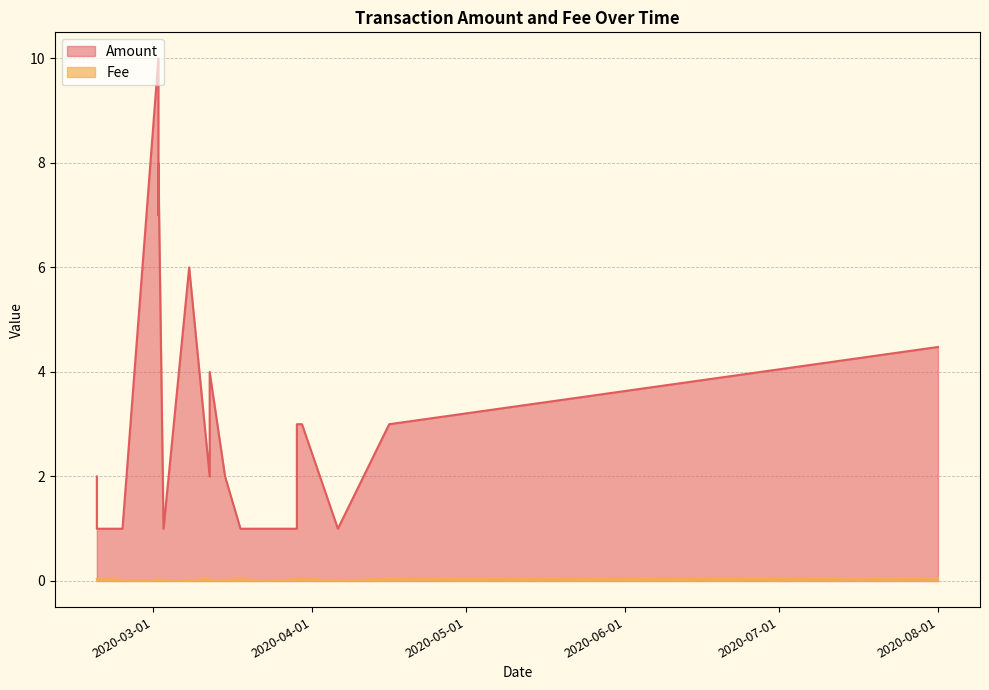

Rank the series by their maximum value, from lowest to highest.

Fee, Amount